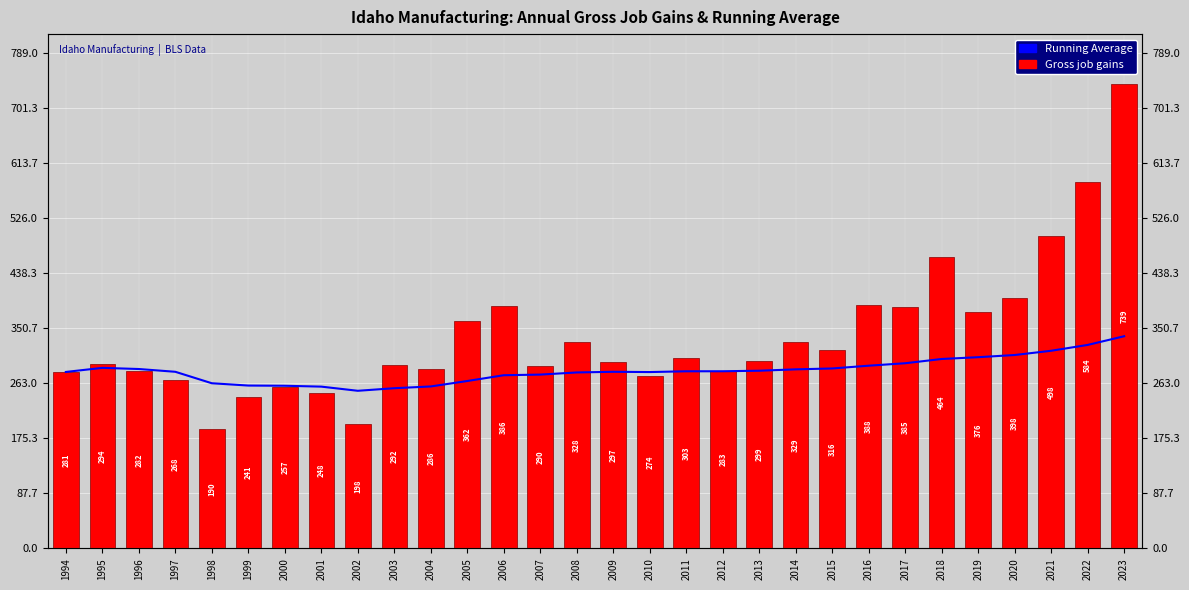

How many groups of bars are there?

30